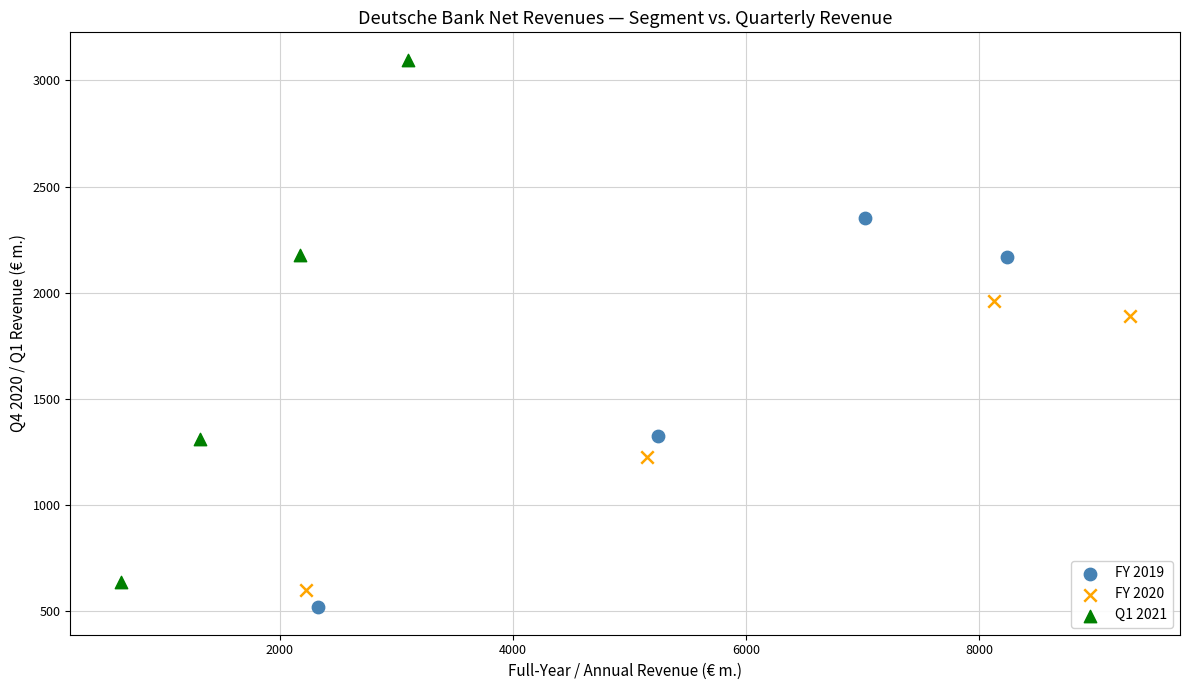

Which series has the largest Y range (max minus min)?

Q1 2021